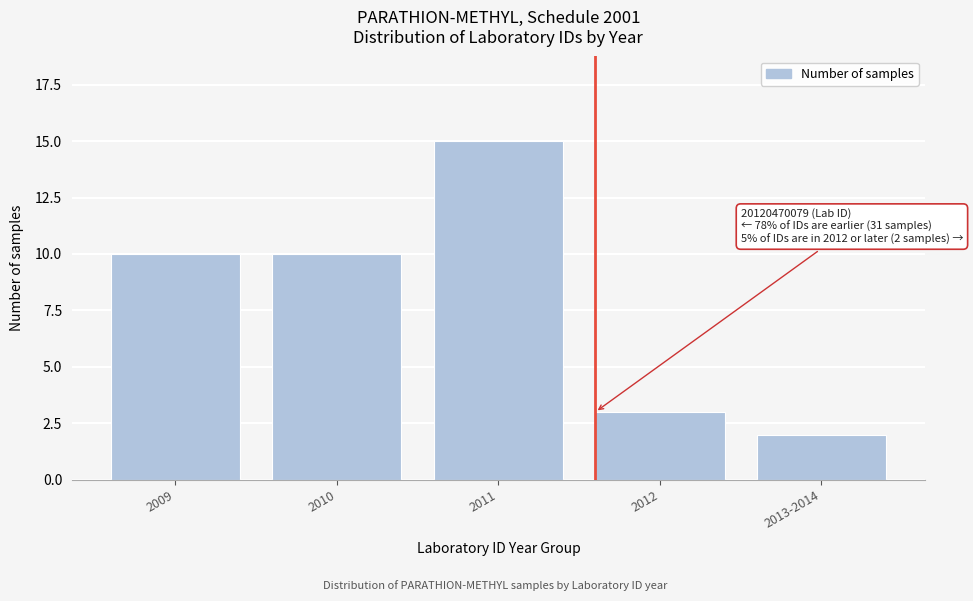

Reading left to right, list all the values displayed in this chart.

2009=10	2010=10	2011=15	2012=3	2013-2014=2